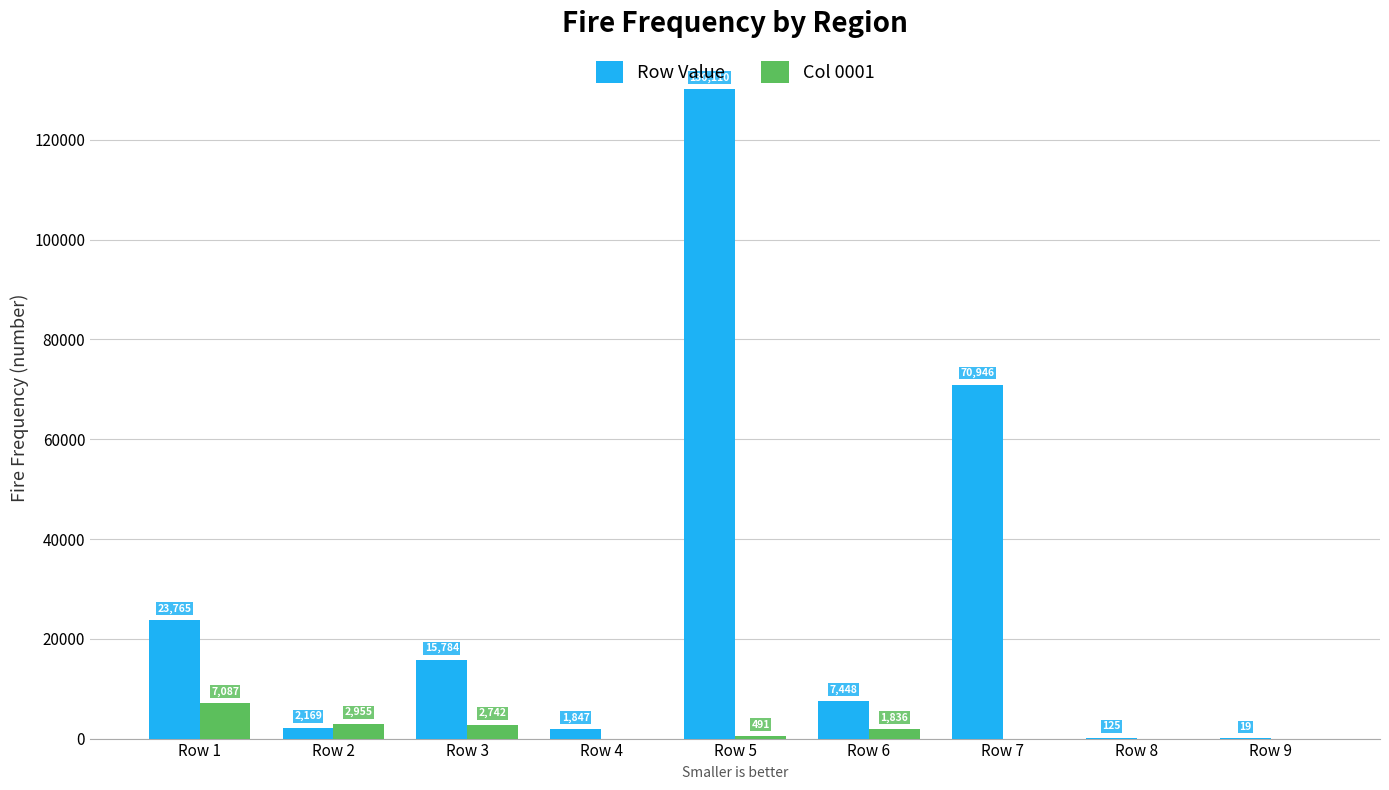

What is the highest value of the Col 0001 series?

7086.7